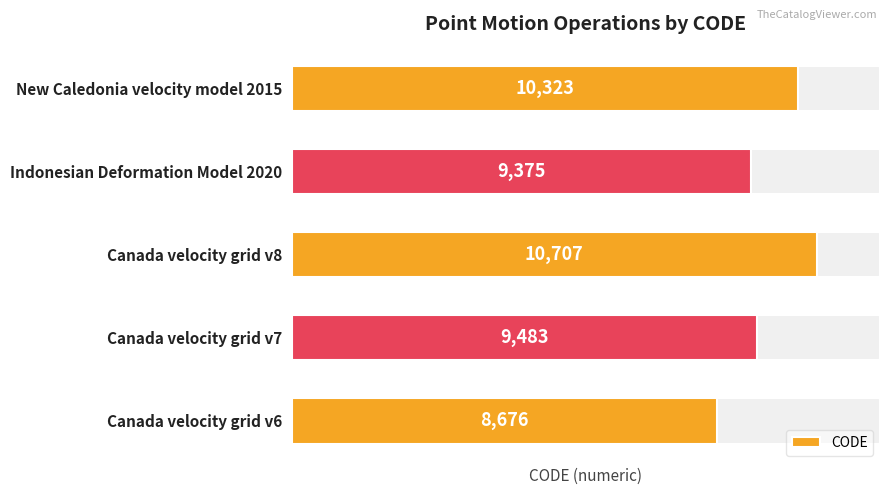

What is the value of the 2nd bar from the left?

9483